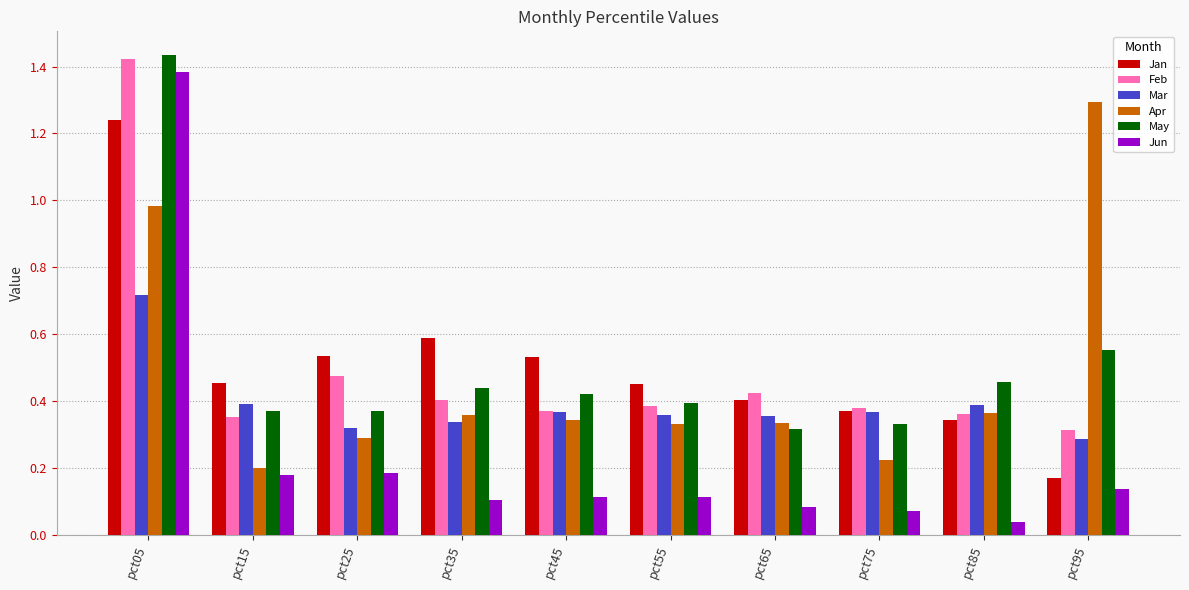

At which category is the sum across all series the highest?

pct05